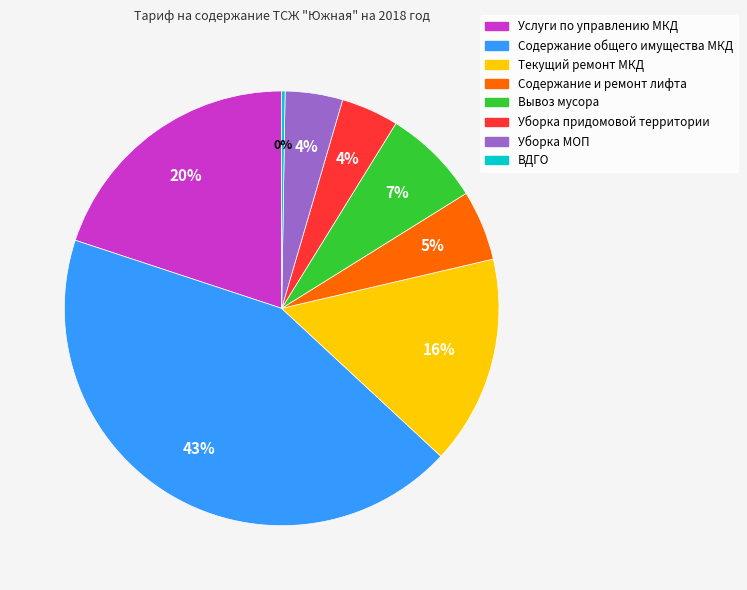

To the nearest percent, what percentage of the pie is Услуги по управлению МКД?

20%